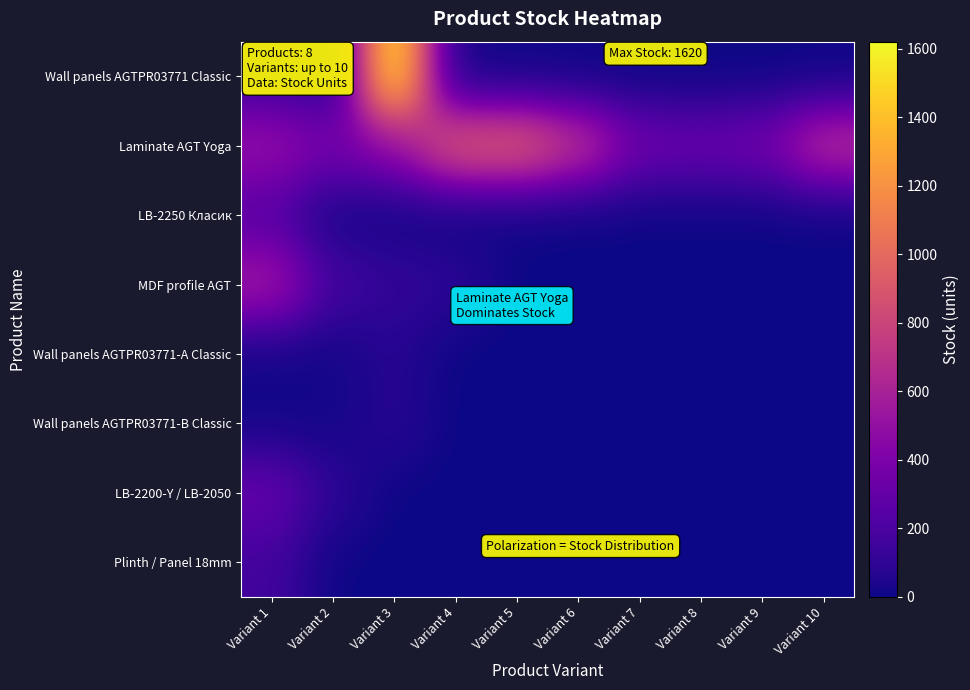

Between Variant 6 and Variant 7, which is larger?

Variant 6